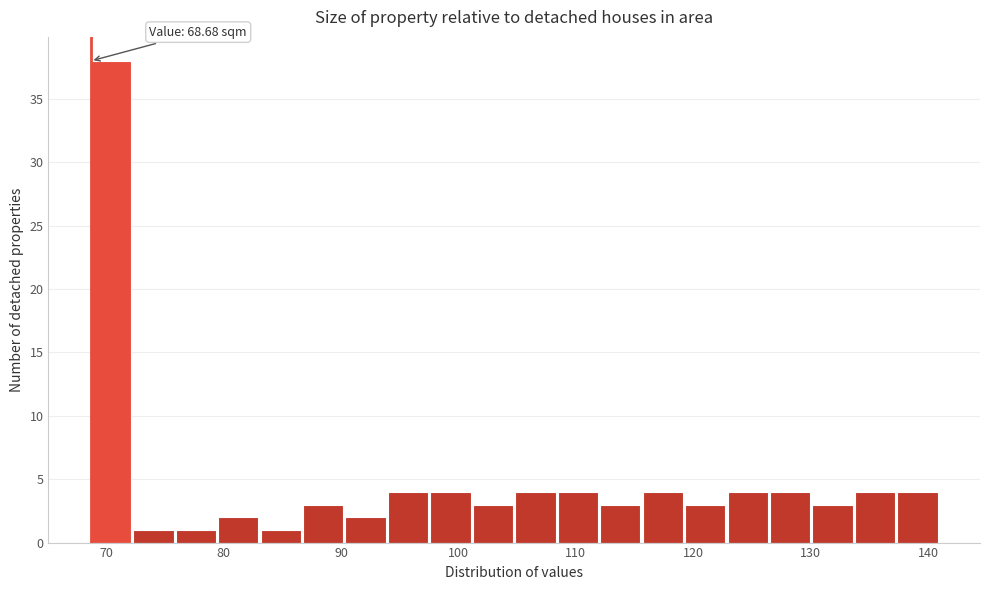

Read against the x-axis, roughly where is the centre of the tallest bar?

70